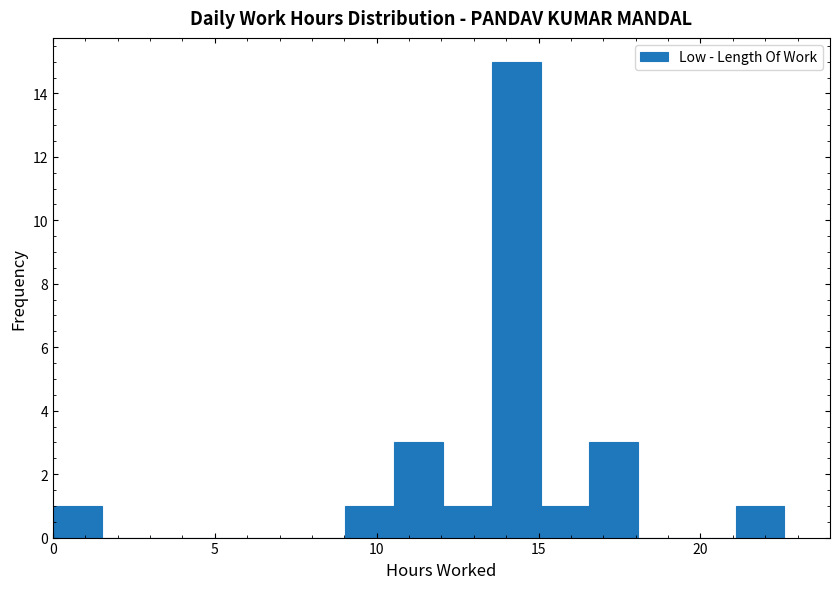

Around what value on the x-axis is the tallest bar? Give the approximate position of its centre, as read against the axis.

14.5